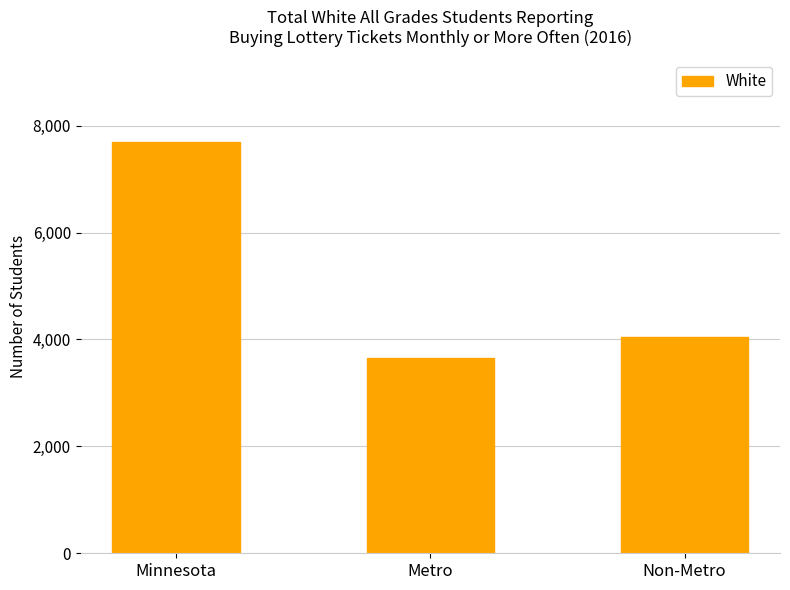

What is the average value?

5131